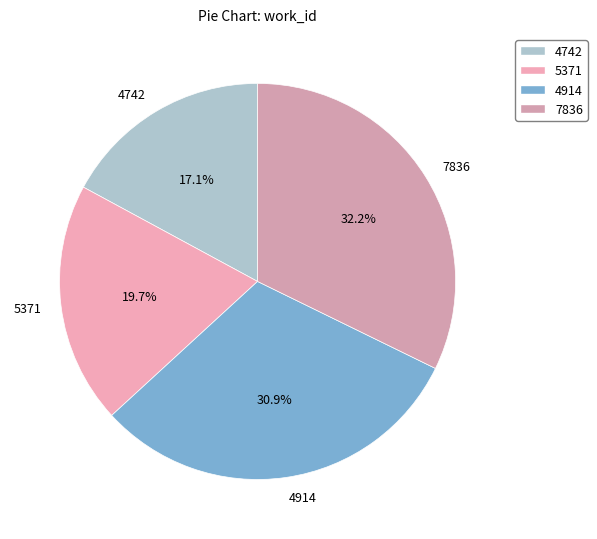

What is the smallest slice in the pie chart?

4742